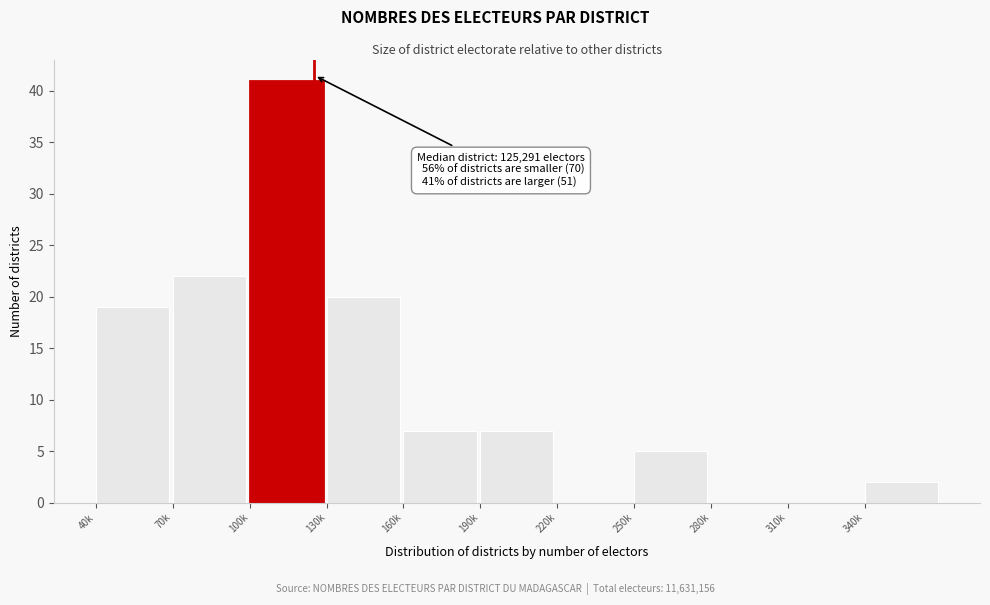

Reading right to left, extract all data points from this chart.

340k=2	310k=0	280k=0	250k=5	220k=0	190k=7	160k=7	130k=20	100k=41	70k=22	40k=19